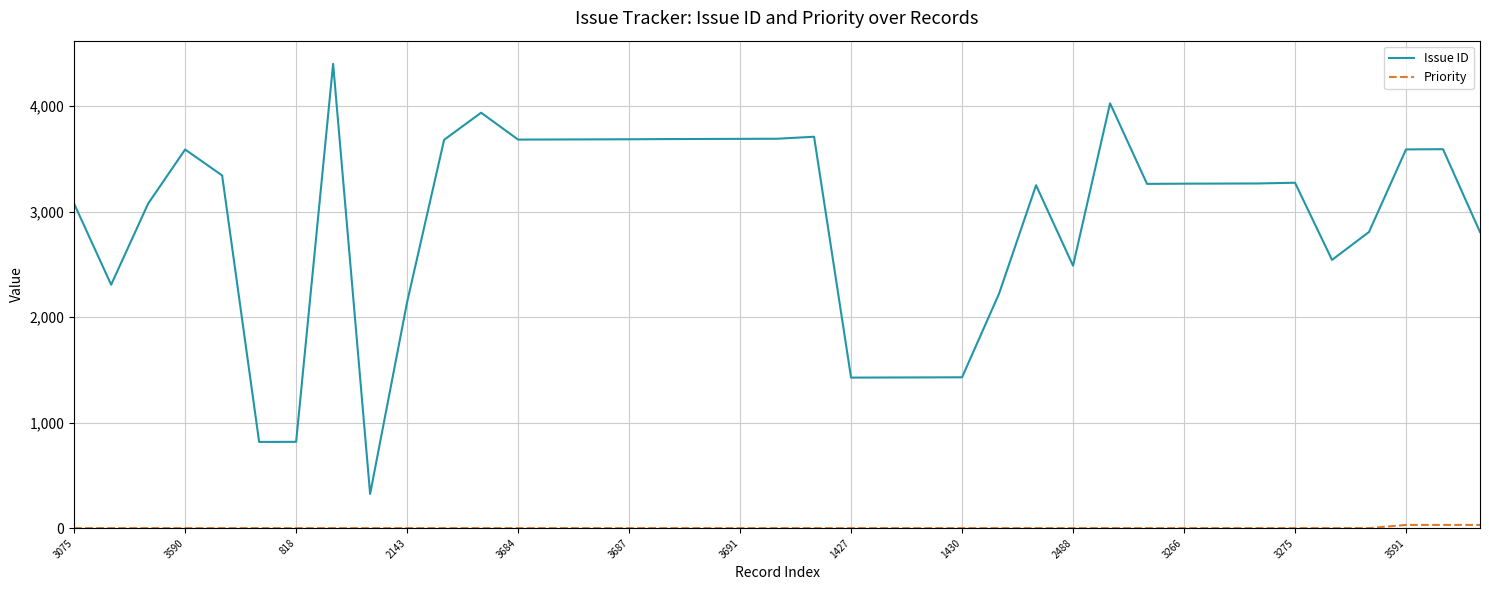

How many values in the Issue ID series are below 3267?

19